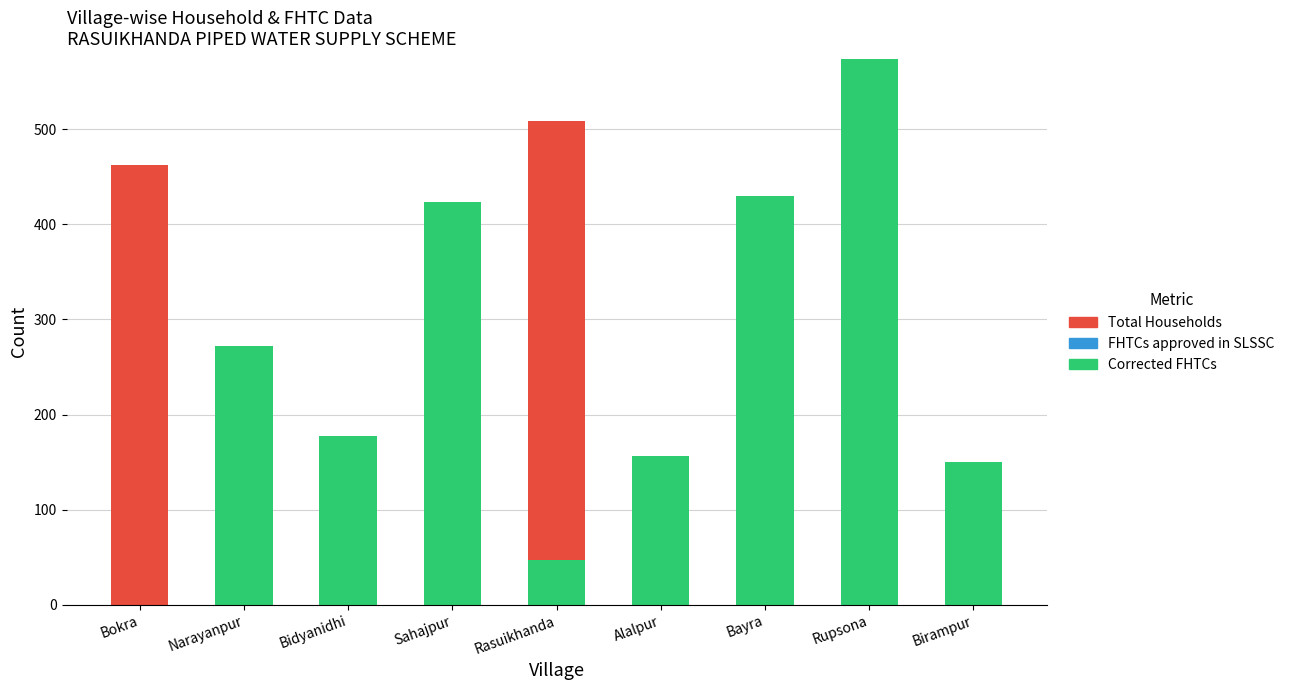

At Bokra, list the series in order from smallest to largest.

Corrected FHTCs, FHTCs approved in SLSSC, Total Households